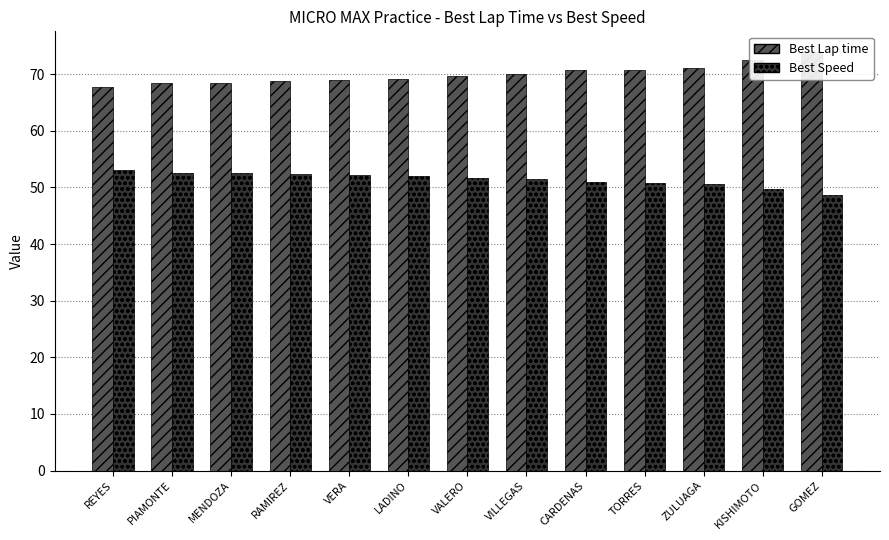

What position from the right is MENDOZA?

11